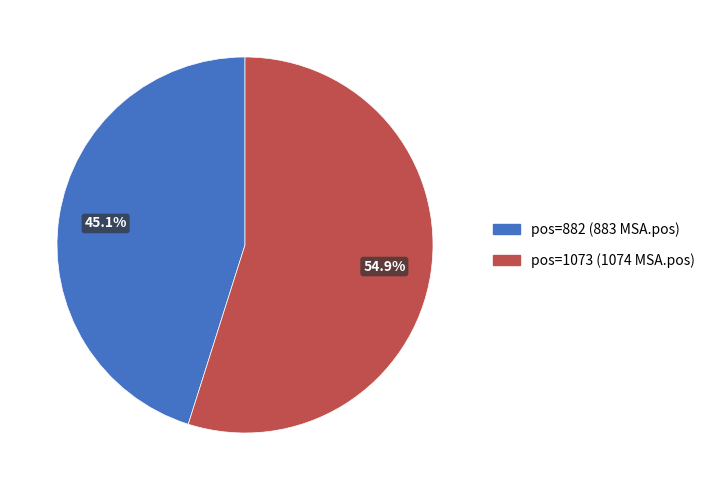

How many segments does this pie chart have?

2